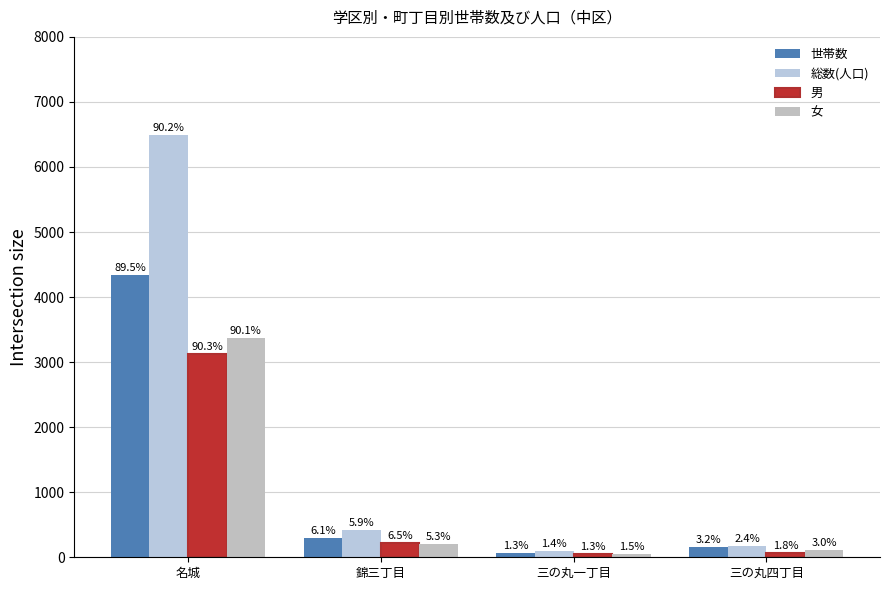

What is the difference between the second highest and second lowest values in the 女 series?

86